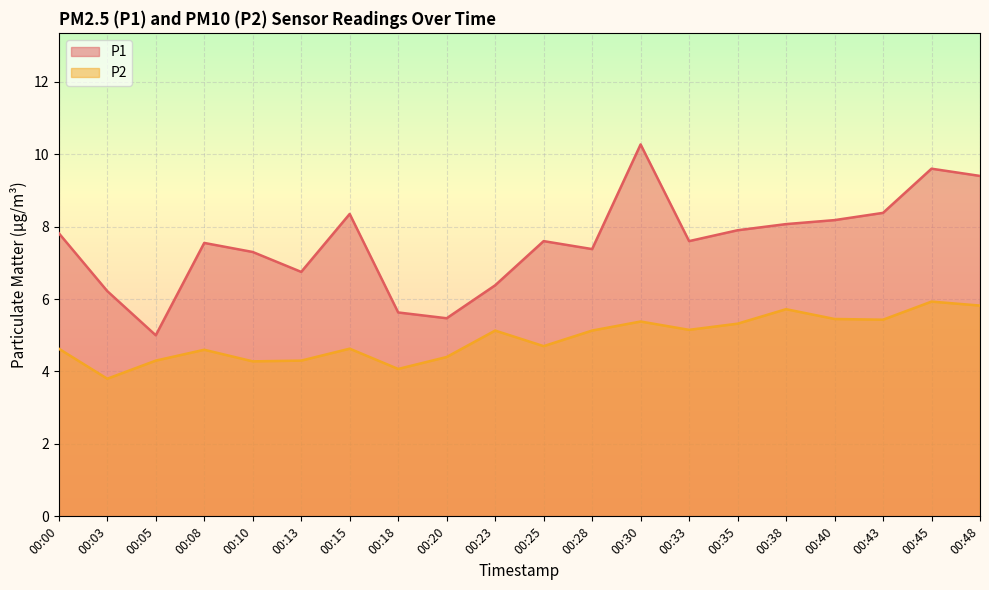

What is the smallest value displayed?

3.8